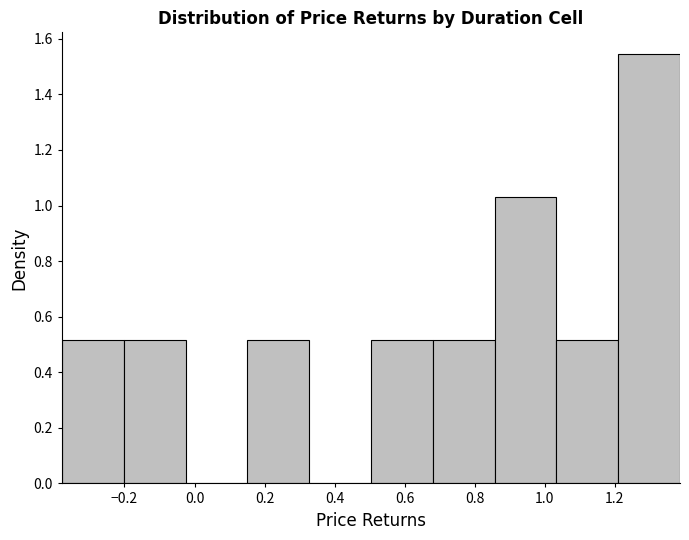

Reading left to right, list every bar in this chart as the range it spans on the x-axis followed by its height. Neither the bar edges nor the heights are printed on the chart, so give them approximately, as read against the axes.

-0.38 to -0.20: 0.52
-0.20 to -0.02: 0.52
-0.02 to 0.16: 0
0.16 to 0.32: 0.52
0.32 to 0.50: 0
0.50 to 0.68: 0.52
0.68 to 0.86: 0.52
0.86 to 1.04: 1.04
1.04 to 1.20: 0.52
1.20 to 1.38: 1.54